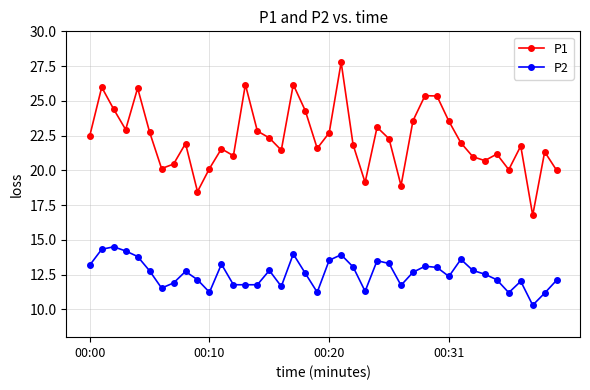

True or false: P2 and P1 cross at least once.

False